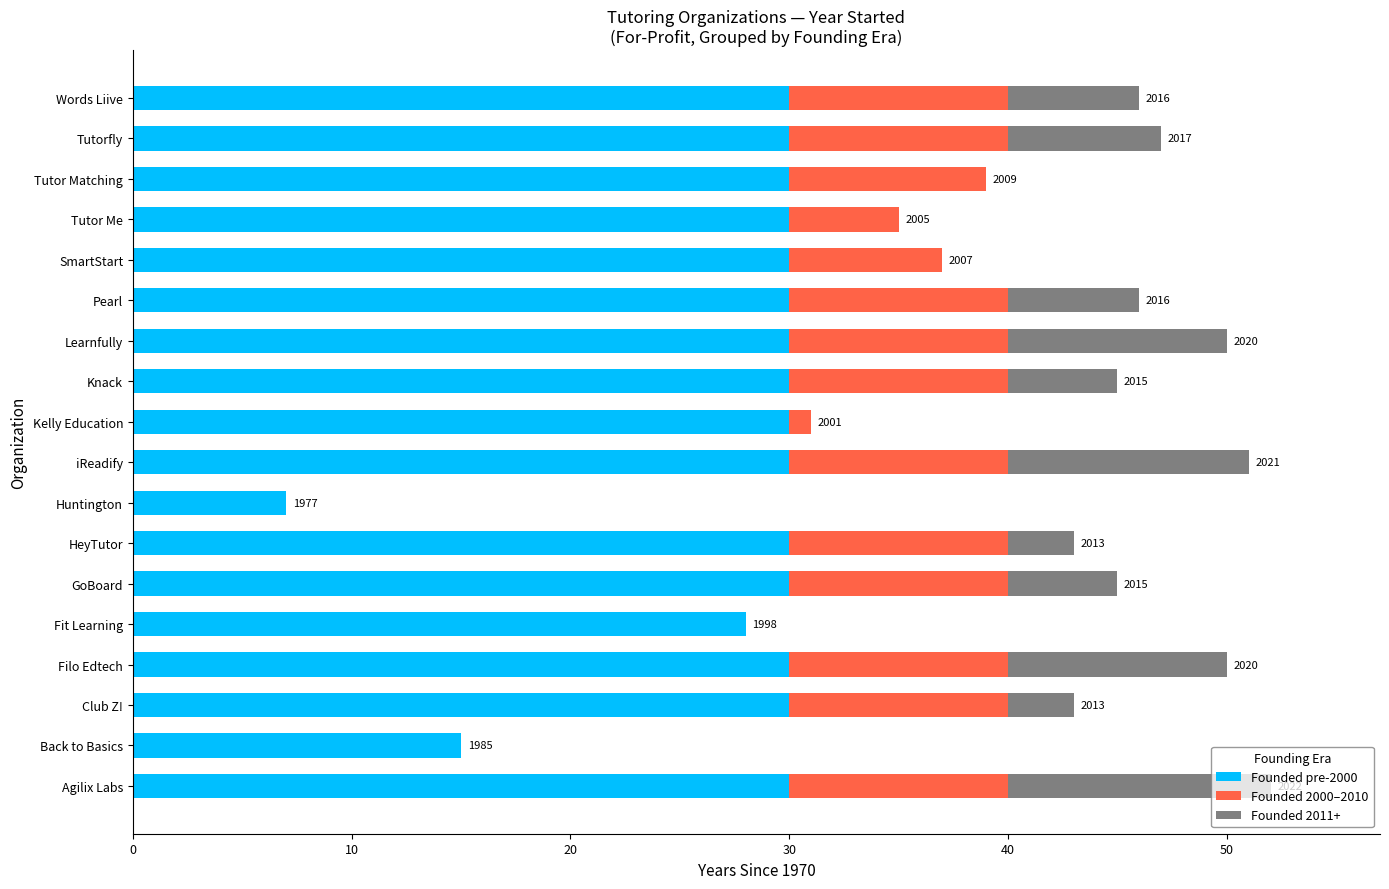

True or false: Founded pre-2000 has a value of 8 at Knack.

False